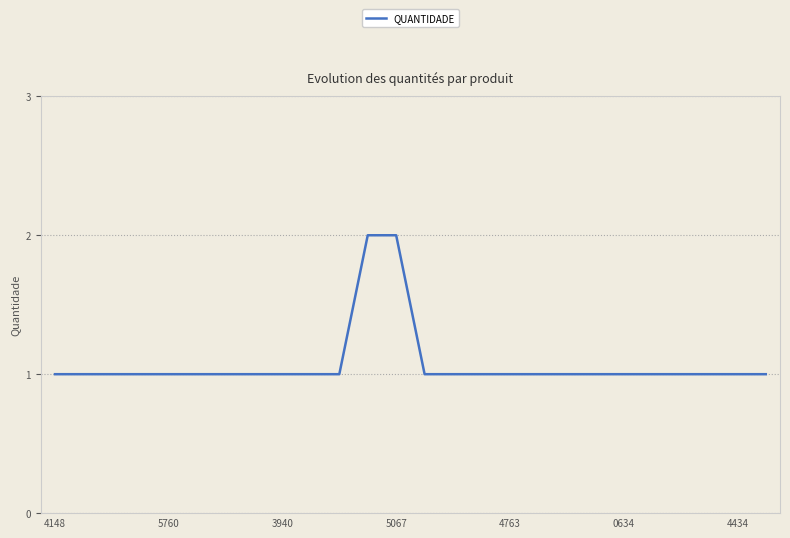

Reading right to left, transcribe all the data shown in this chart.

1	1	1	1	1	1	1	1	1	1	1	1	1	2	2	1	1	1	1	1	1	1	1	1	1	1